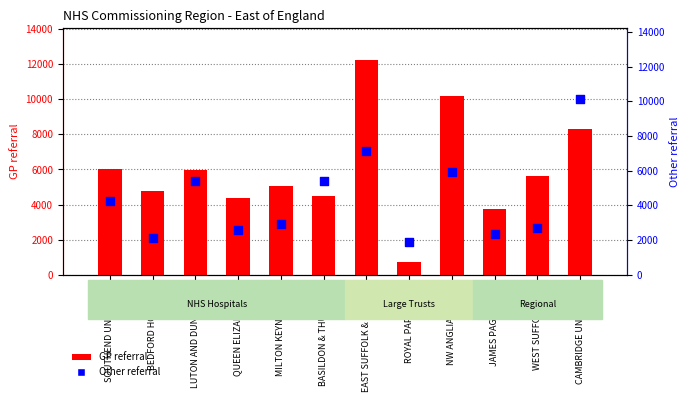

At how many categories does at least one series exceed 8156?

3